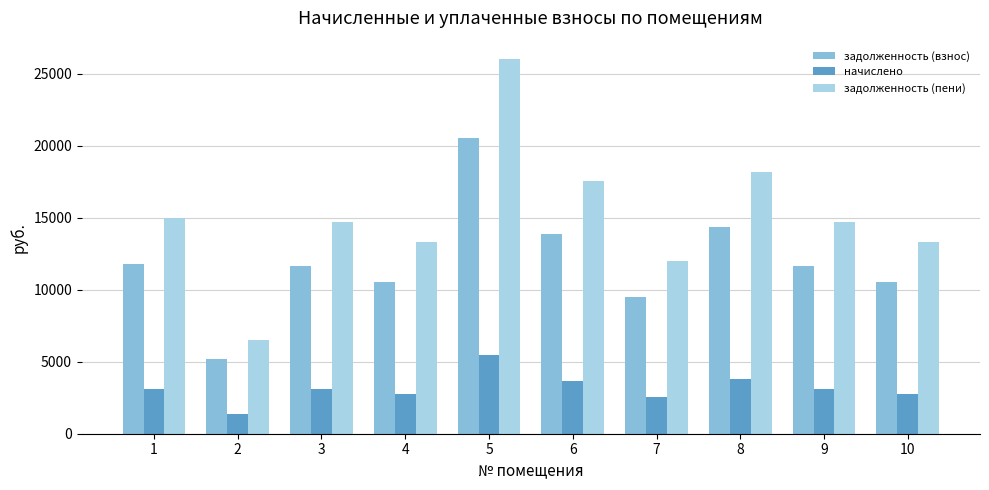

What is the maximum value shown in the chart?

25987.2